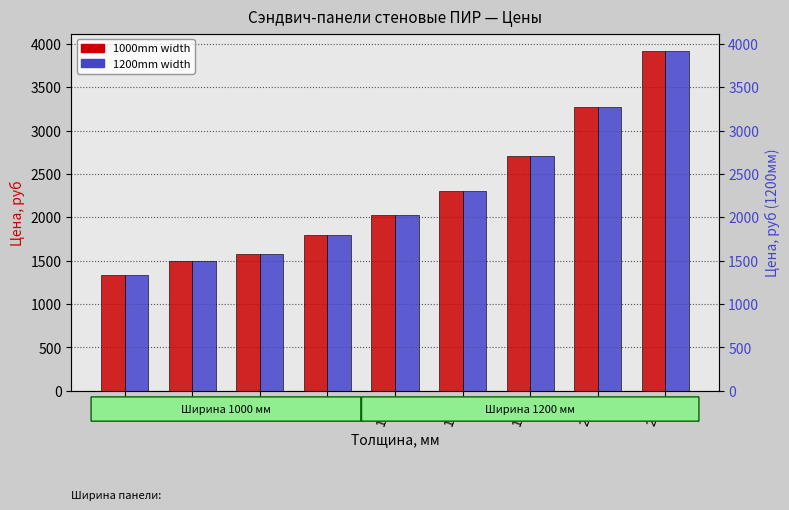

The 1200mm width series shows 2619 at 50. True or false?

False